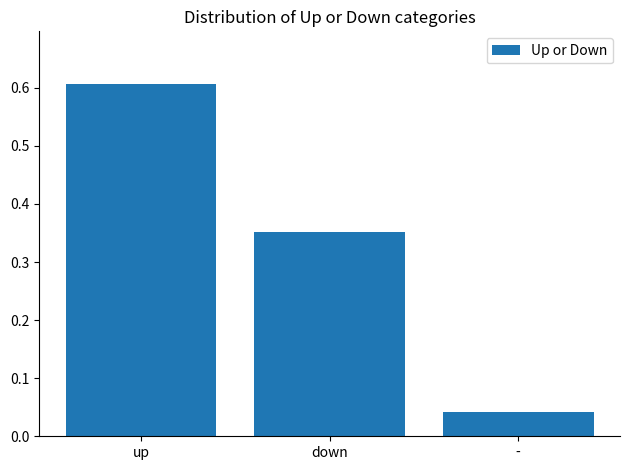

What is the sum of the values at - and up?

0.6